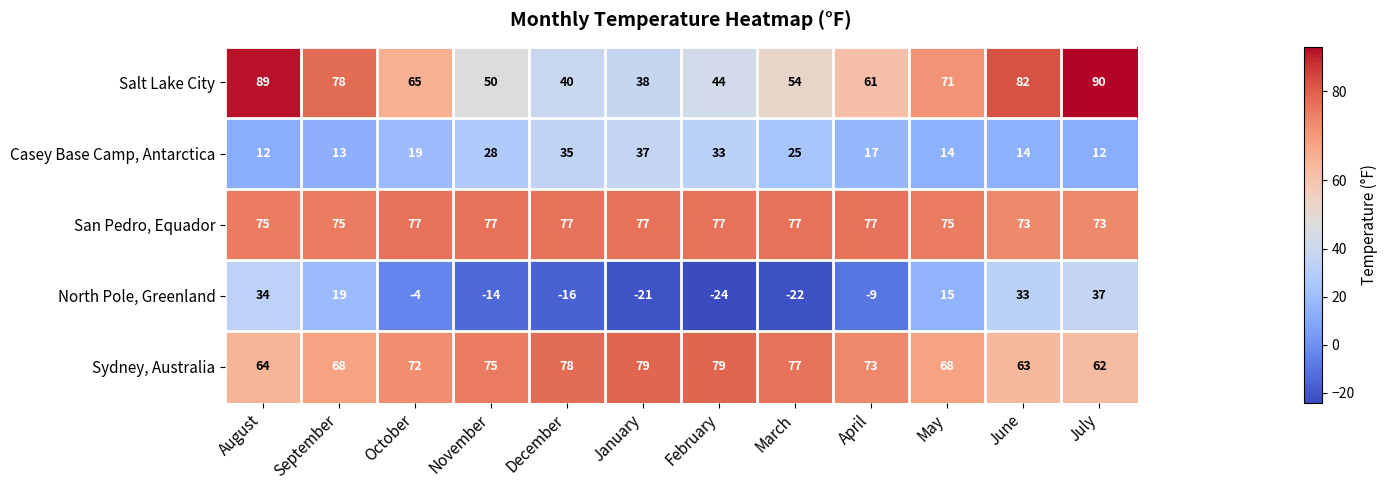

Is the value of San Pedro, Equador at May greater than the value of Casey Base Camp, Antarctica at February?

Yes